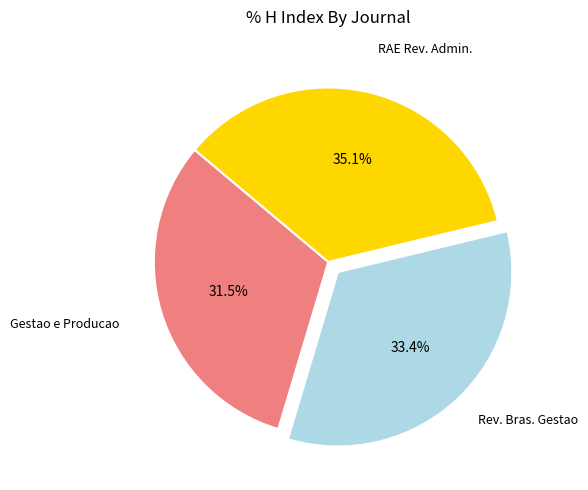

Is there any slice that represents more than half of the pie?

No